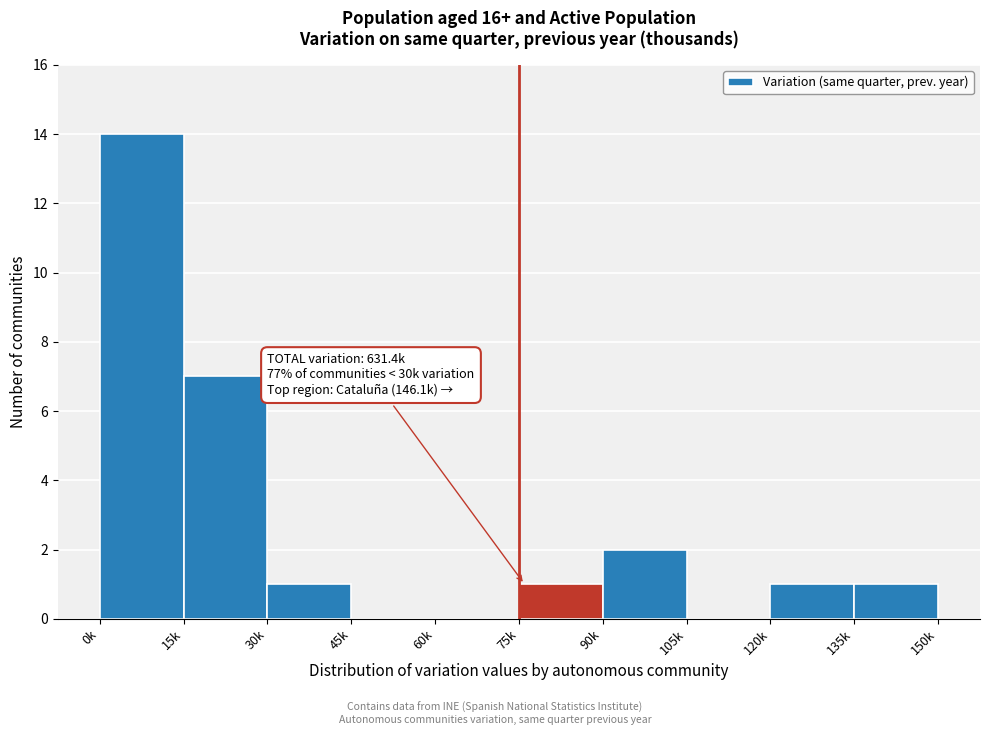

Reading left to right, list all the values displayed in this chart.

0k=14	15k=7	30k=1	45k=0	60k=0	75k=1	90k=2	105k=0	120k=1	135k=1